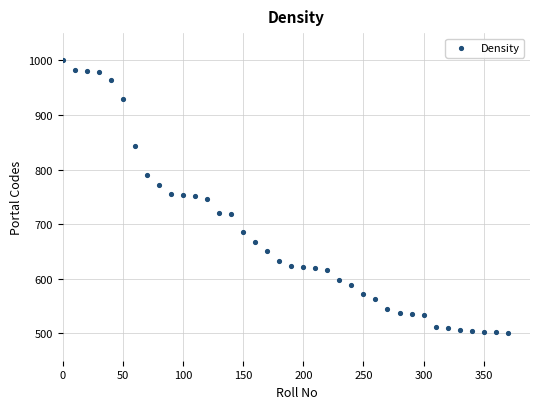

What is the range of X values (max minus min)?

370.0